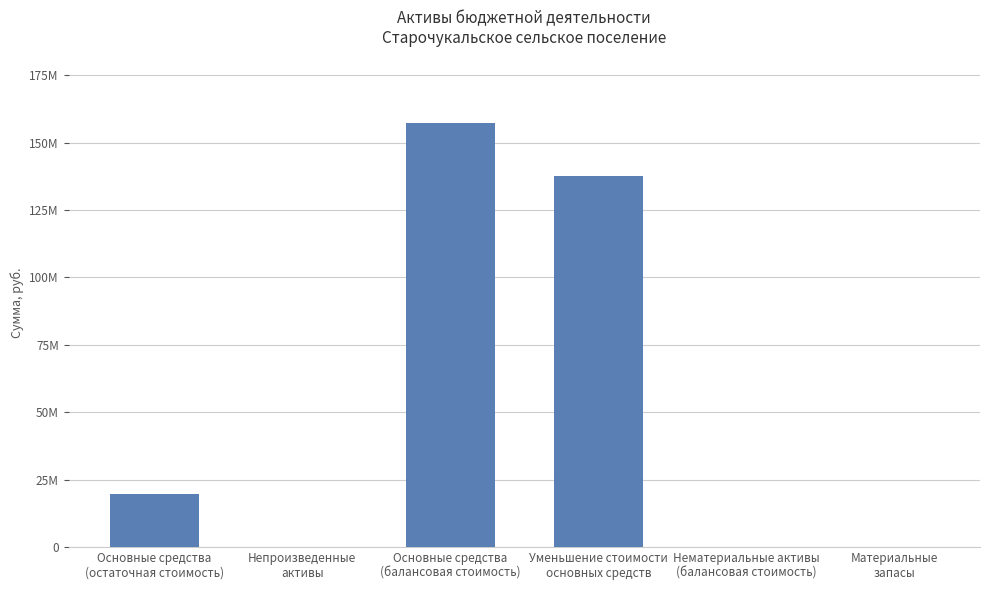

Are the bars horizontal?

No